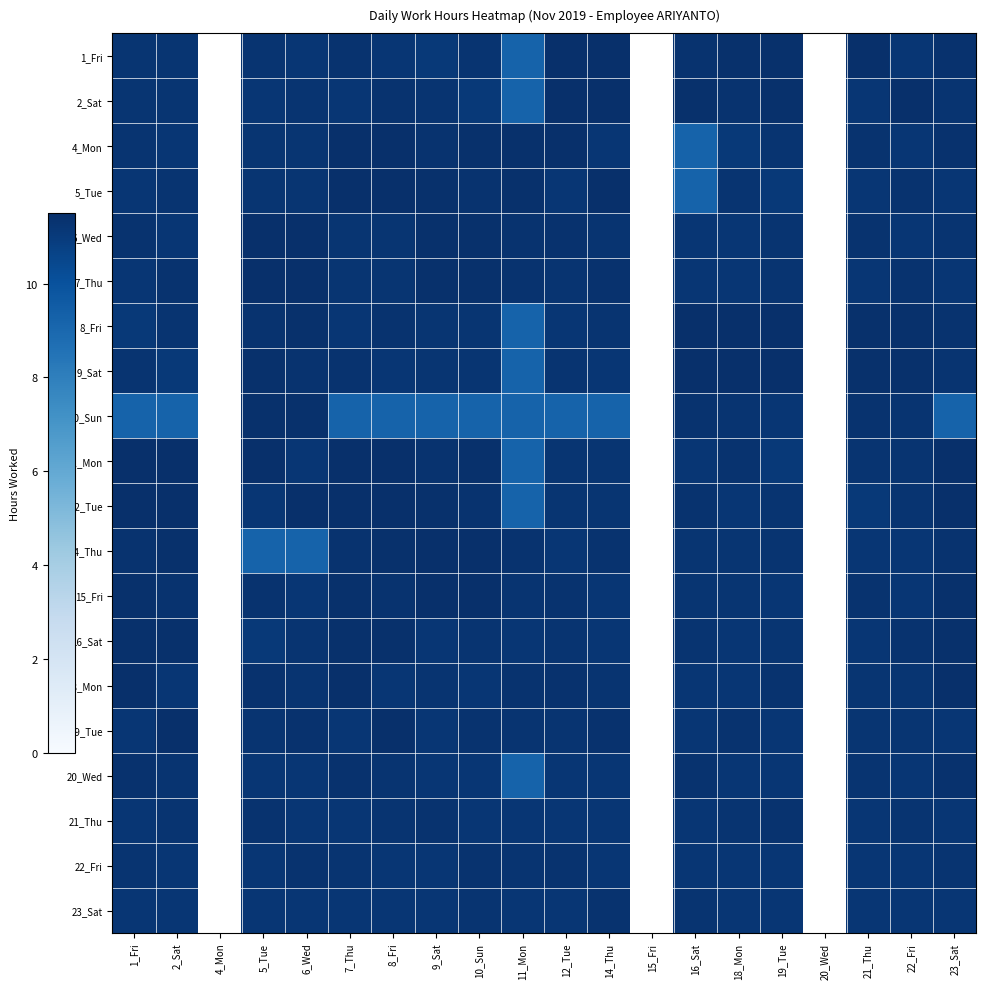

Which category has the lowest value across all series?

11_Mon